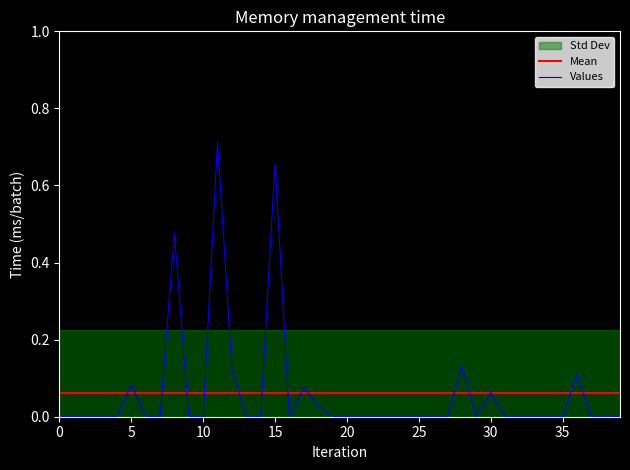

Which series has the largest total across all categories?

Mean